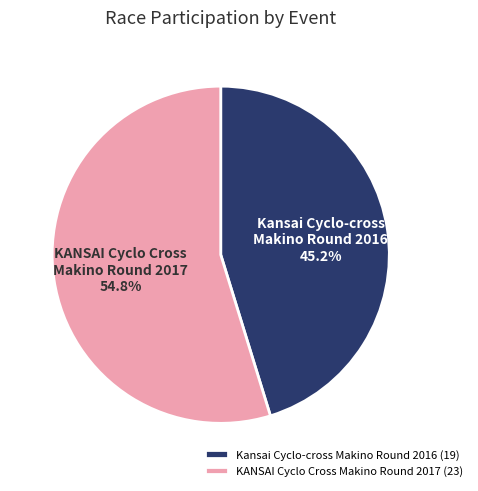

What is the smallest slice in the pie chart?

Kansai Cyclo-cross Makino Round